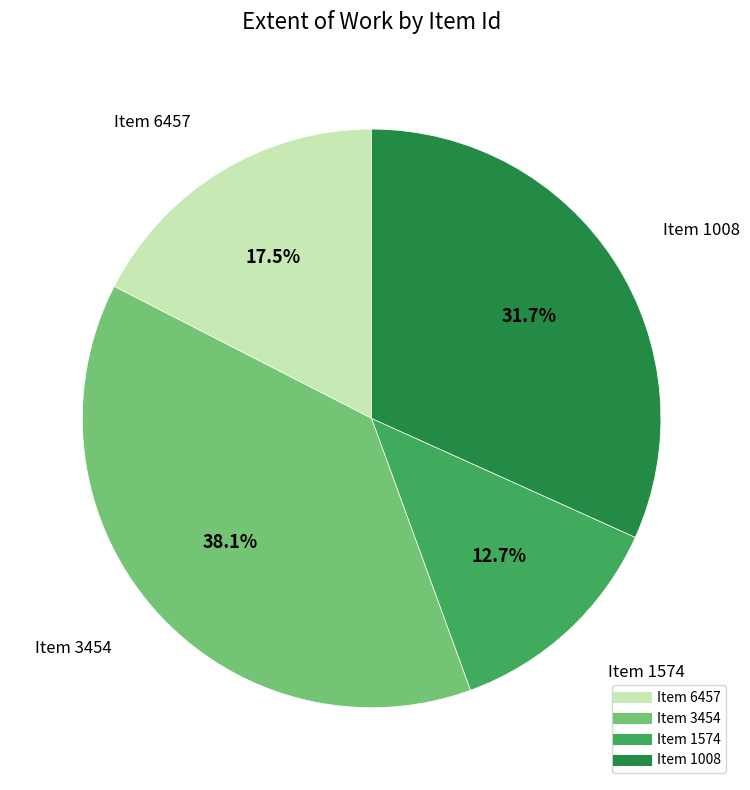

Is there a majority slice in this chart?

No